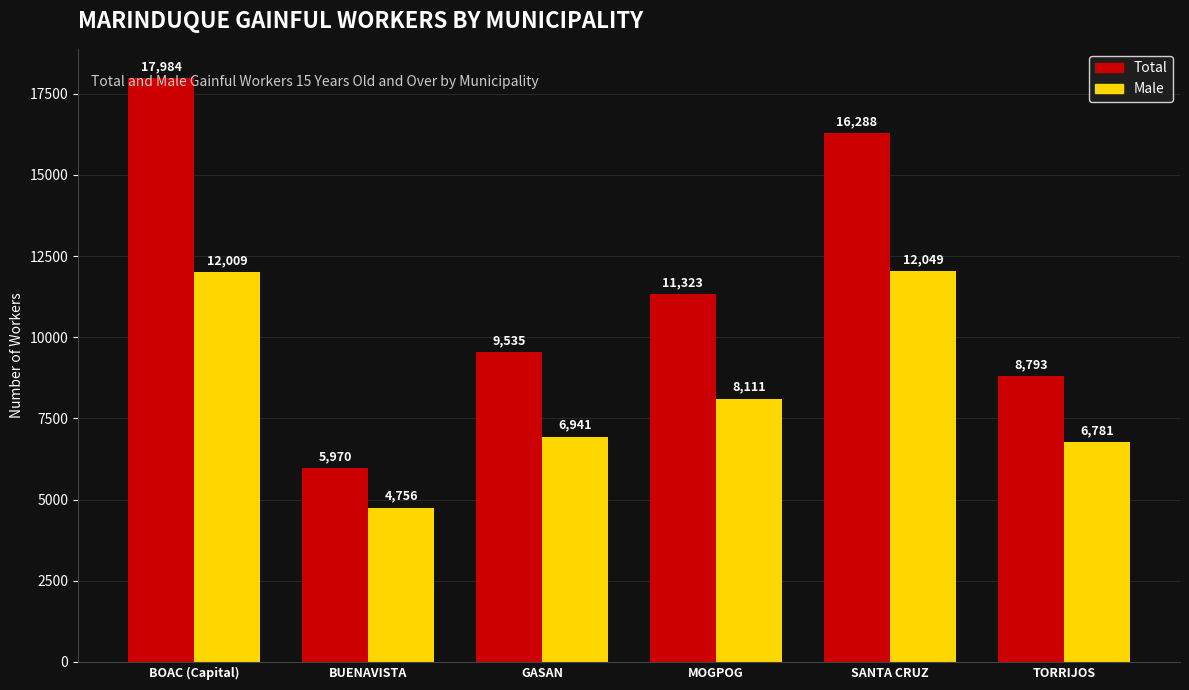

Is it true that Total equals 5620 at GASAN?

False